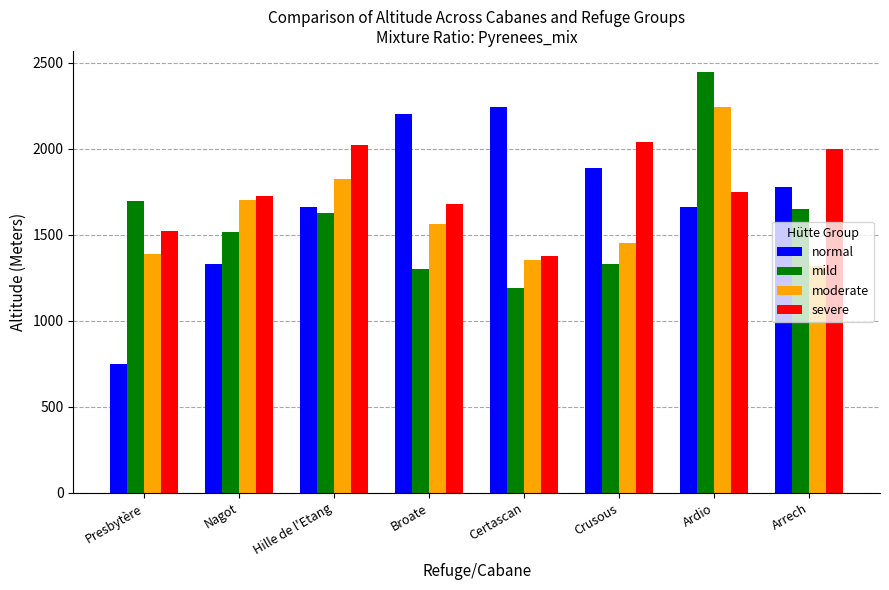

What is the total value across all series at Ardio?

8098